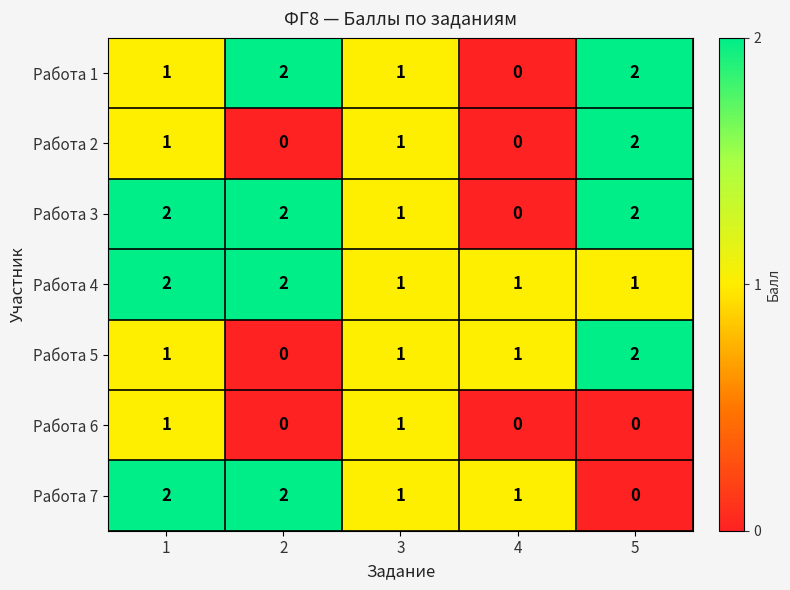

How many Работа 3 values are between 1 and 2?

4